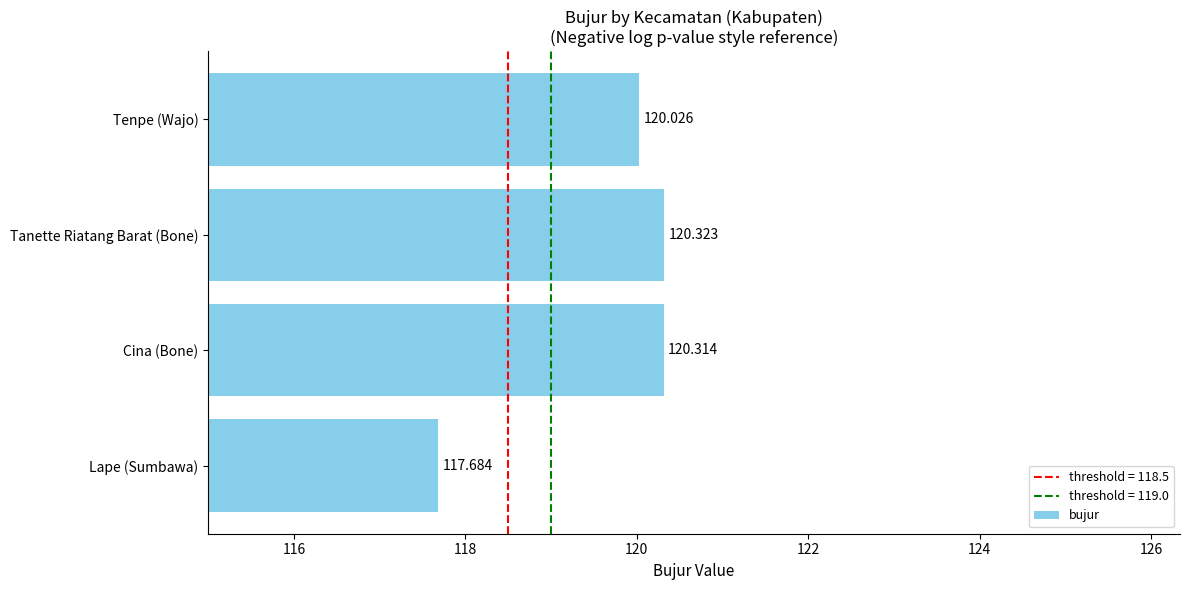

List the labels in order of value, largest first.

Tanette Riatang Barat (Bone), Cina (Bone), Tenpe (Wajo), Lape (Sumbawa)